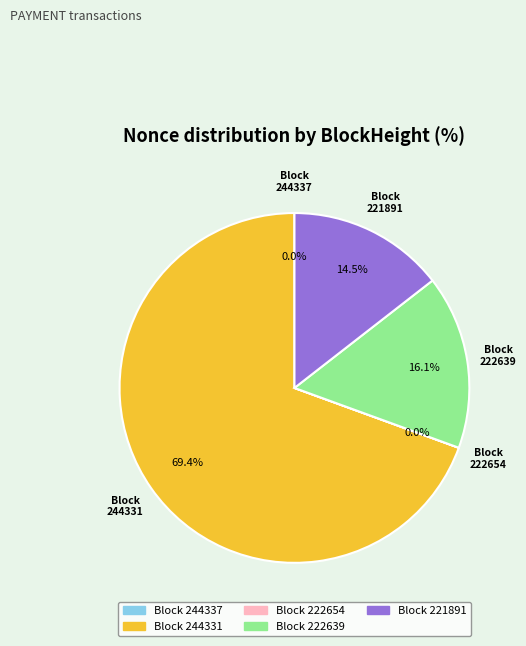

Is there a majority slice in this chart?

Yes